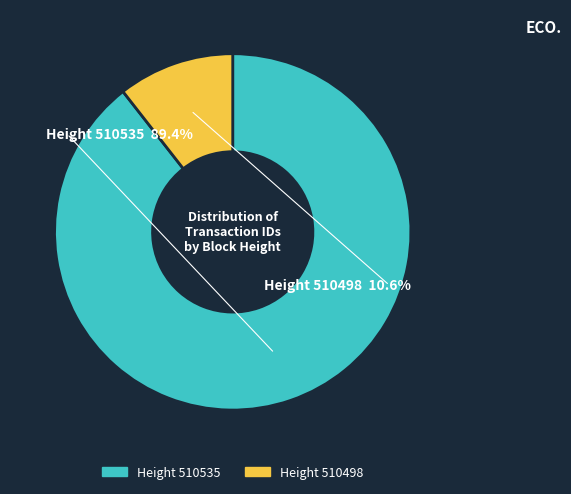

To the nearest percent, what is the combined percentage of 510535 and 510498?

100%